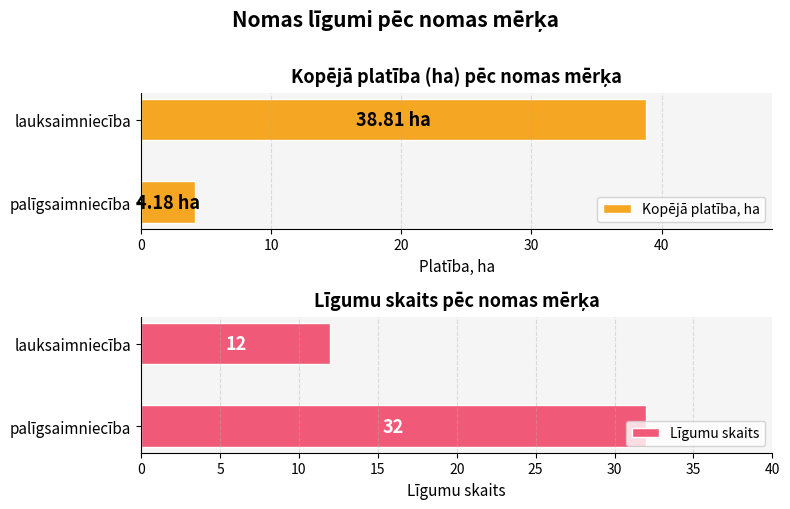

Which series has the widest spread of values?

Kopējā platība, ha